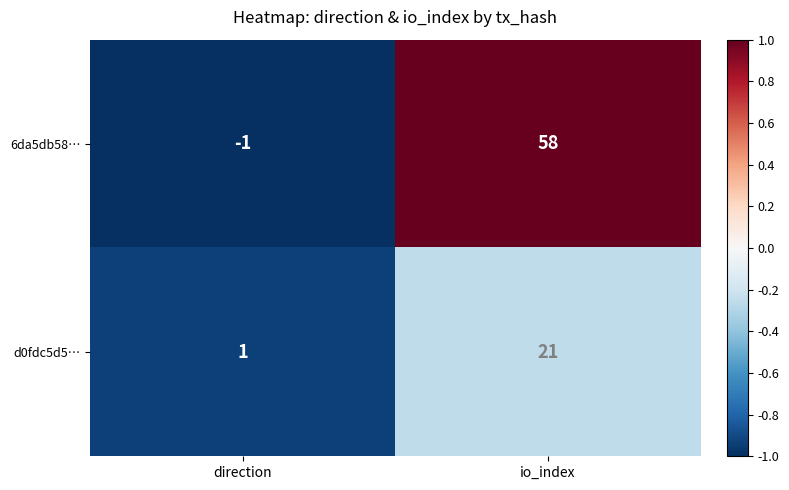

How many negative values does the 6da5db58… series have?

1